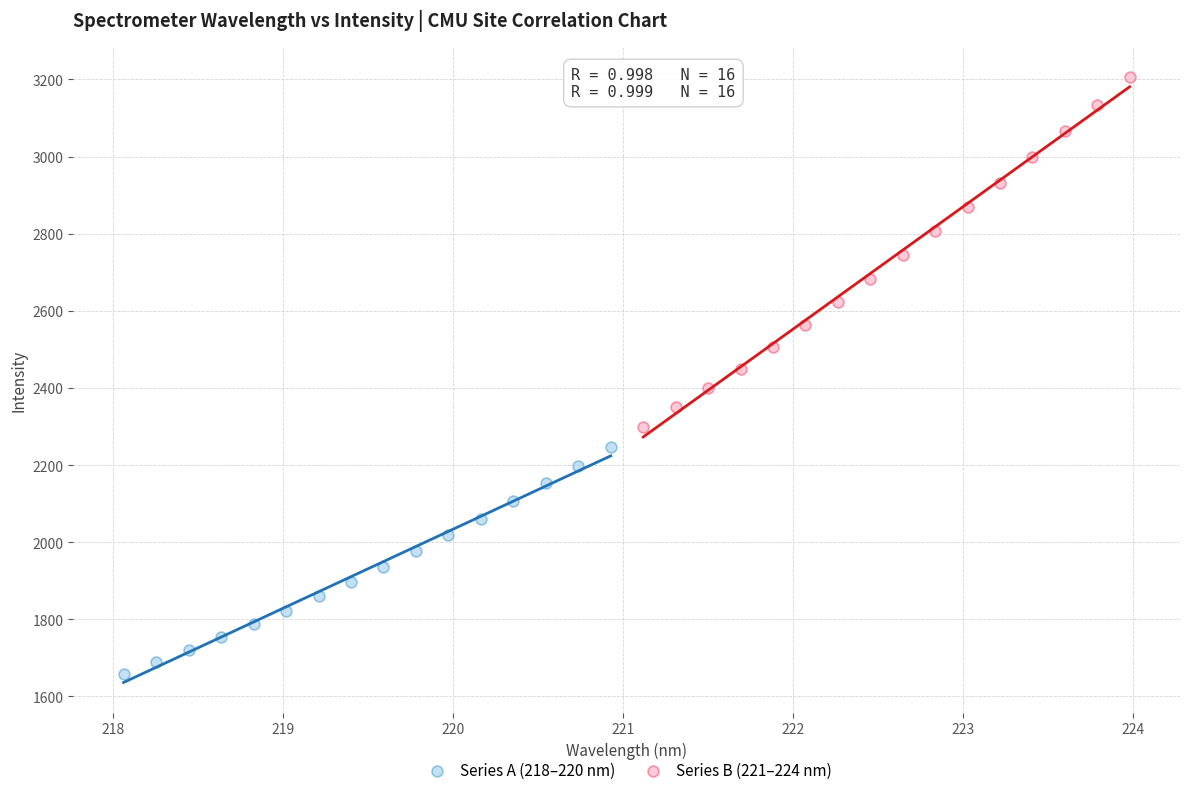

Which series contains the lowest Y value?

Series A (218–220 nm)